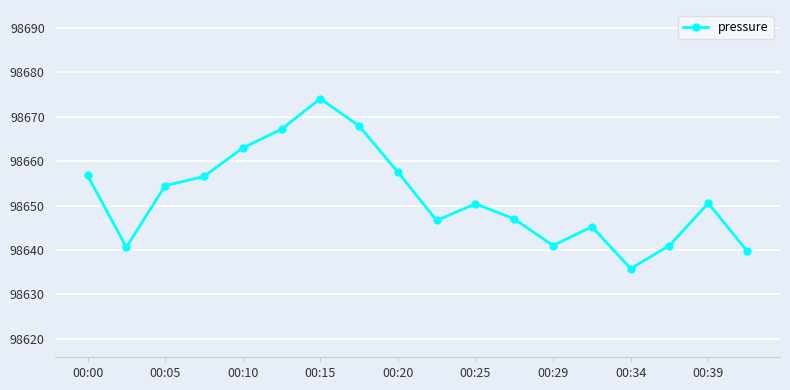

How many lines are shown in the chart?

1